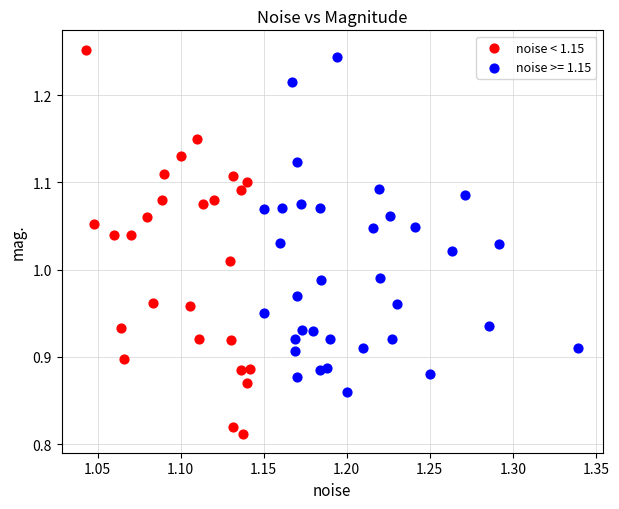

Which series has the widest spread of Y values?

noise < 1.15